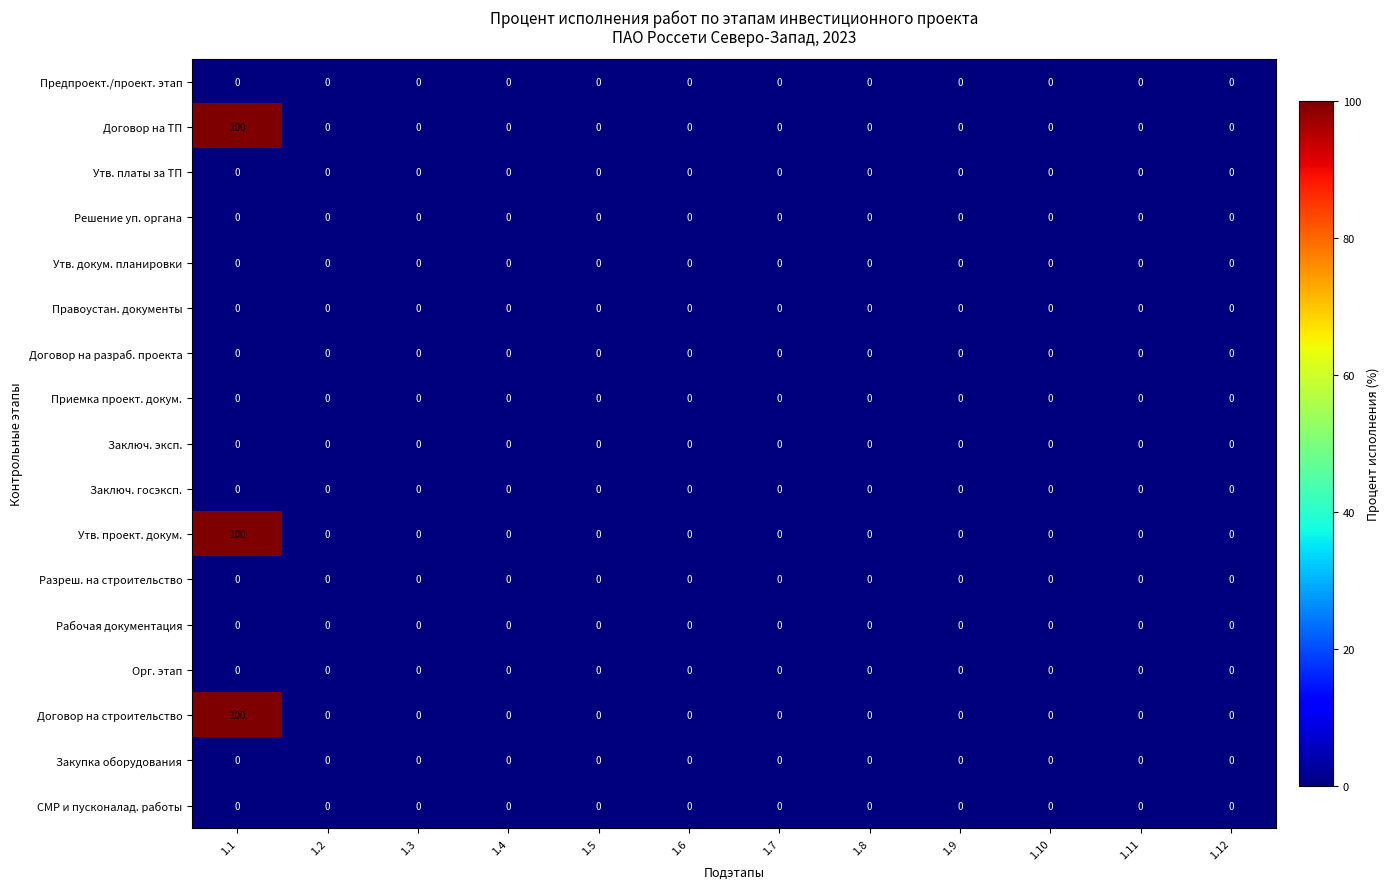

What is the greatest value displayed?

100